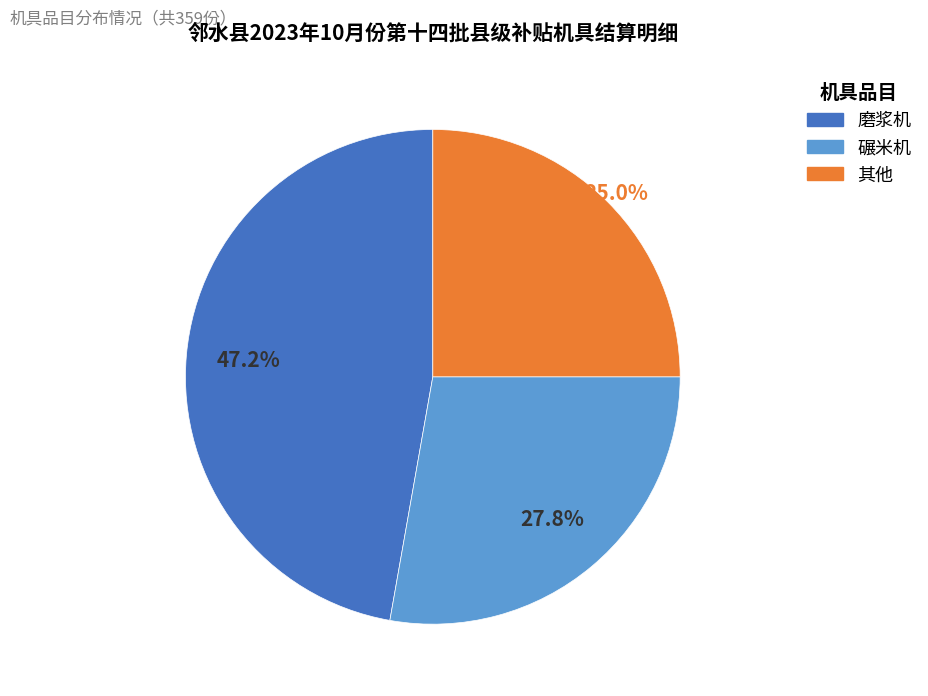

Is there a majority slice in this chart?

No